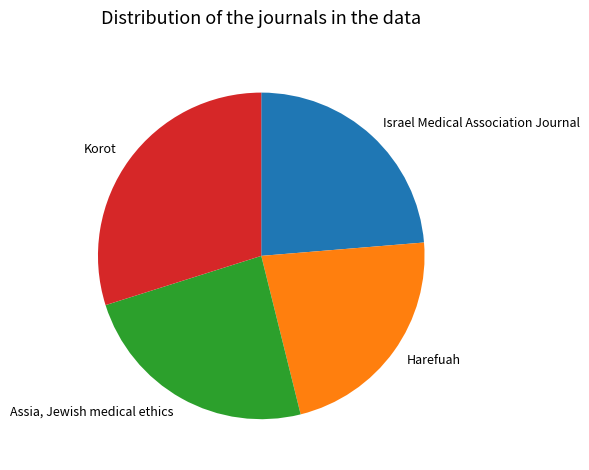

Is there any slice that represents more than half of the pie?

No